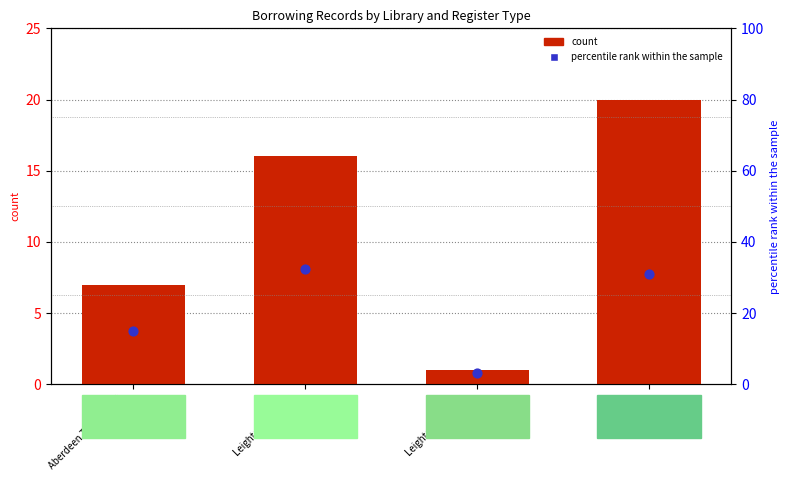

Which series contains the highest Y value?

percentile rank within the sample